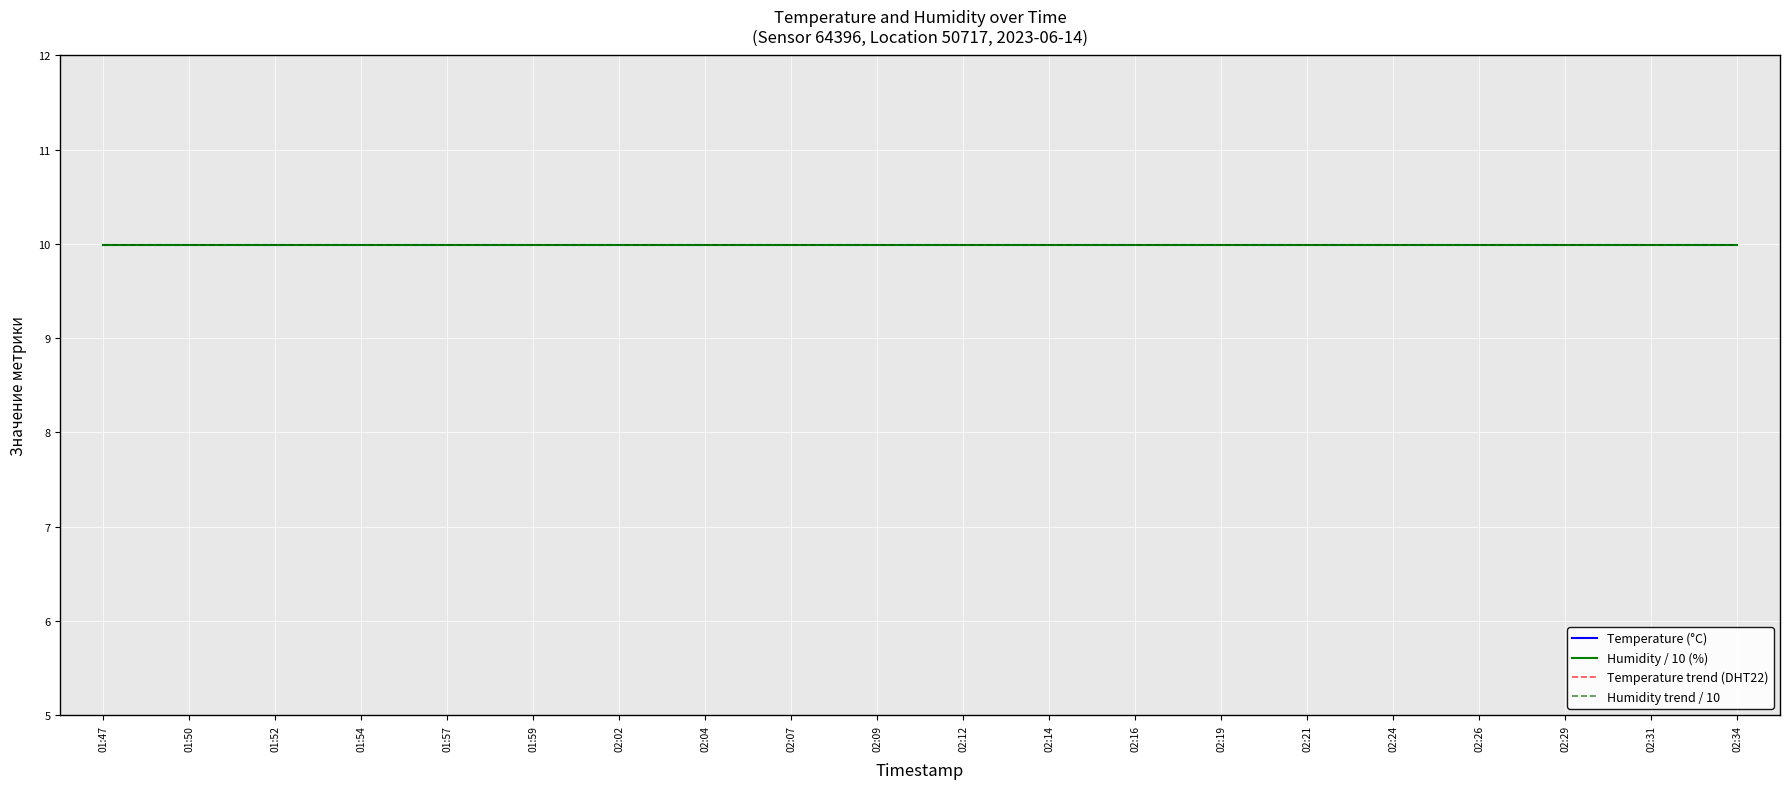

Is this an area chart (filled region under the line)?

No